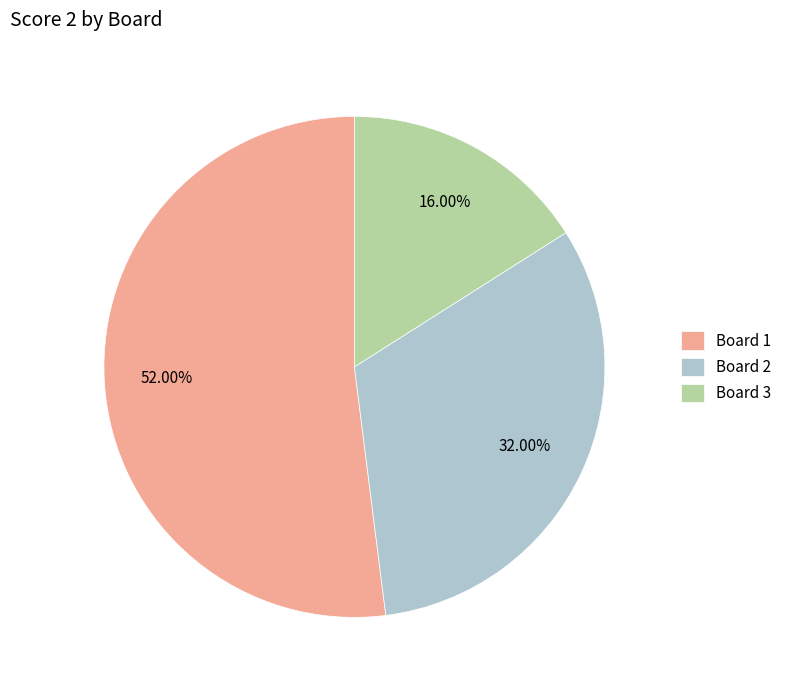

To the nearest percent, what portion does Board 3 represent?

16%